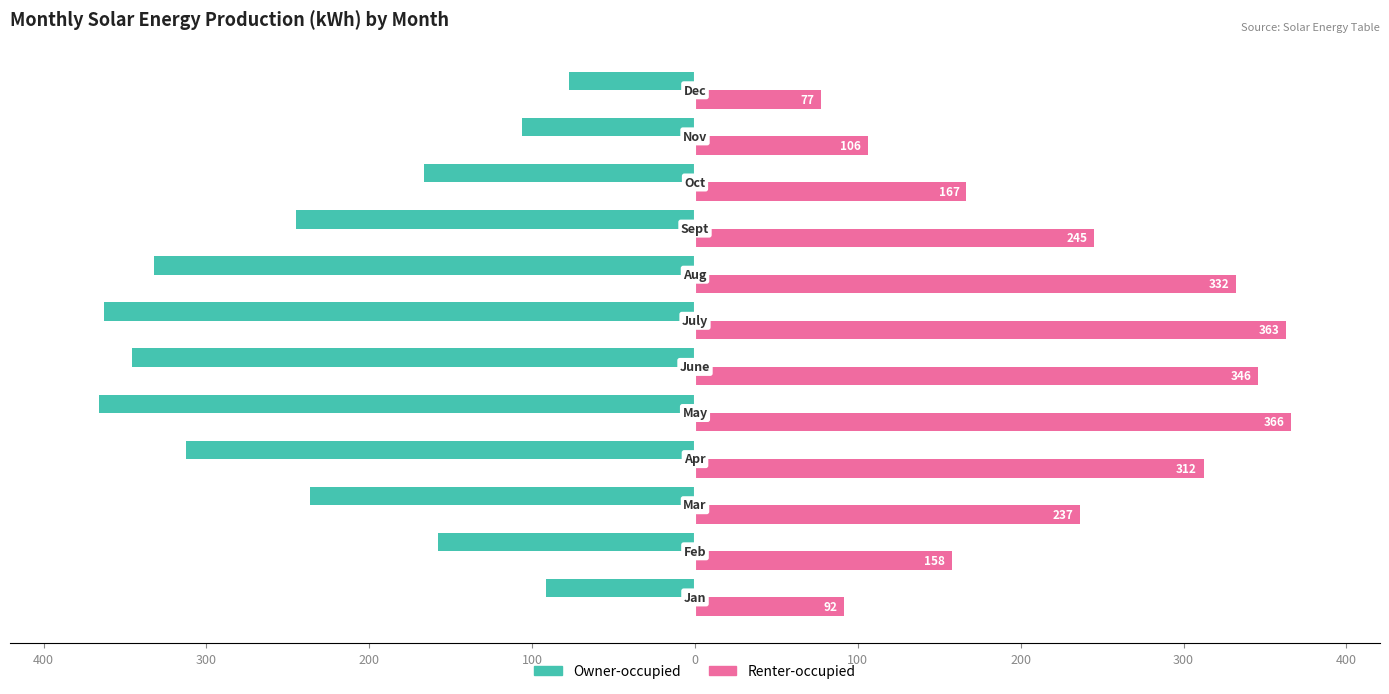

What are all the series names shown in the legend?

Owner-occupied, Renter-occupied